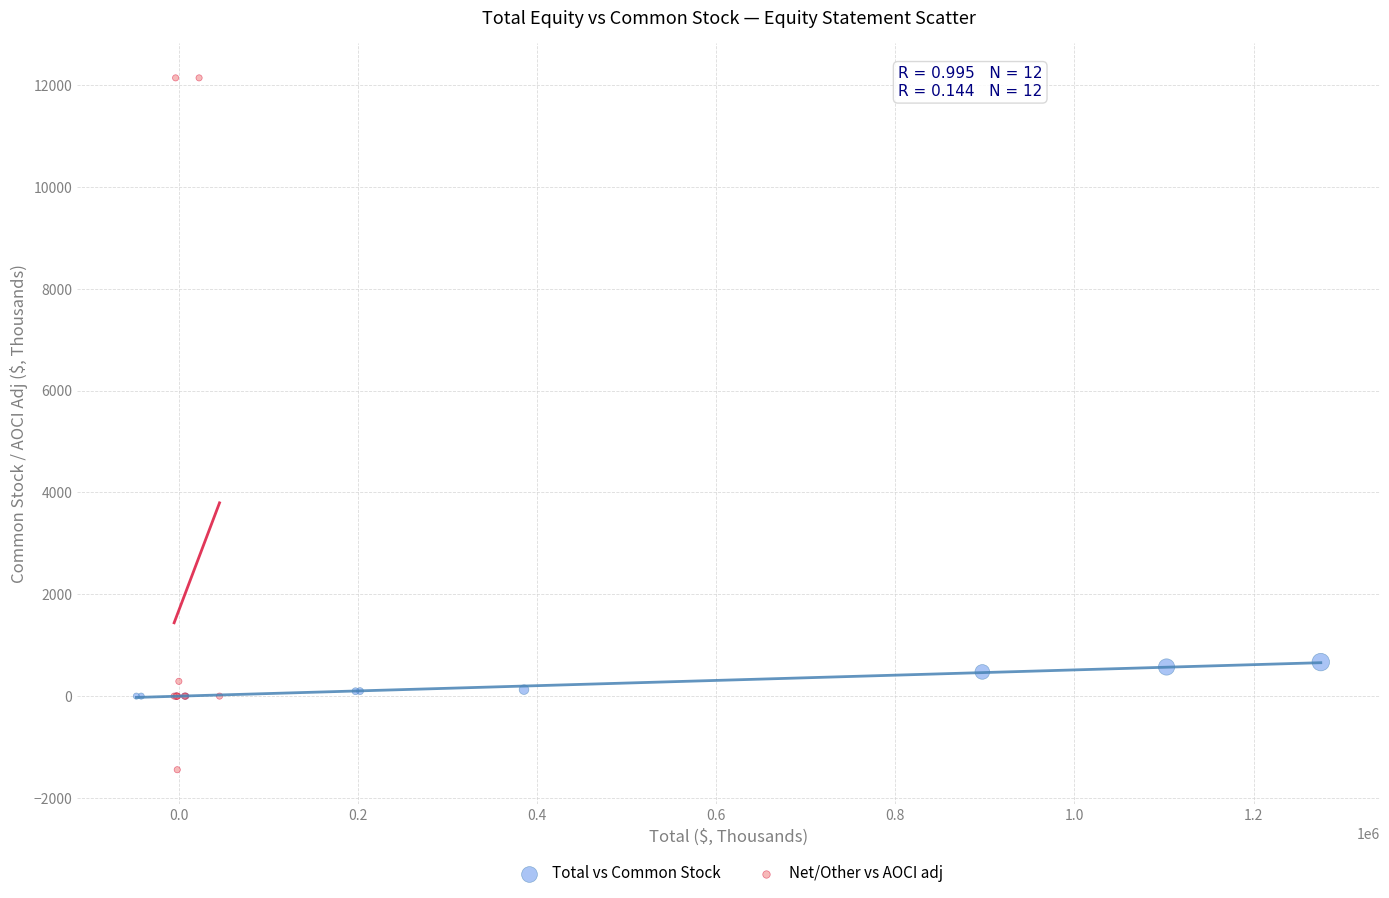

Which series has the largest Y range (max minus min)?

Net/Other vs AOCI adj